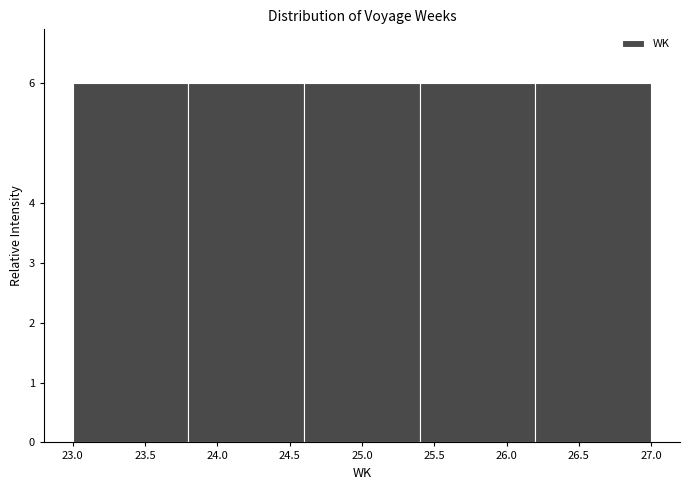

Reading left to right, list every bar in this chart as the range it spans on the x-axis followed by its height. The values are not printed on the chart, so give them approximately, as read against the axis.

23.0 to 23.8: 6
23.8 to 24.6: 6
24.6 to 25.4: 6
25.4 to 26.2: 6
26.2 to 27.0: 6